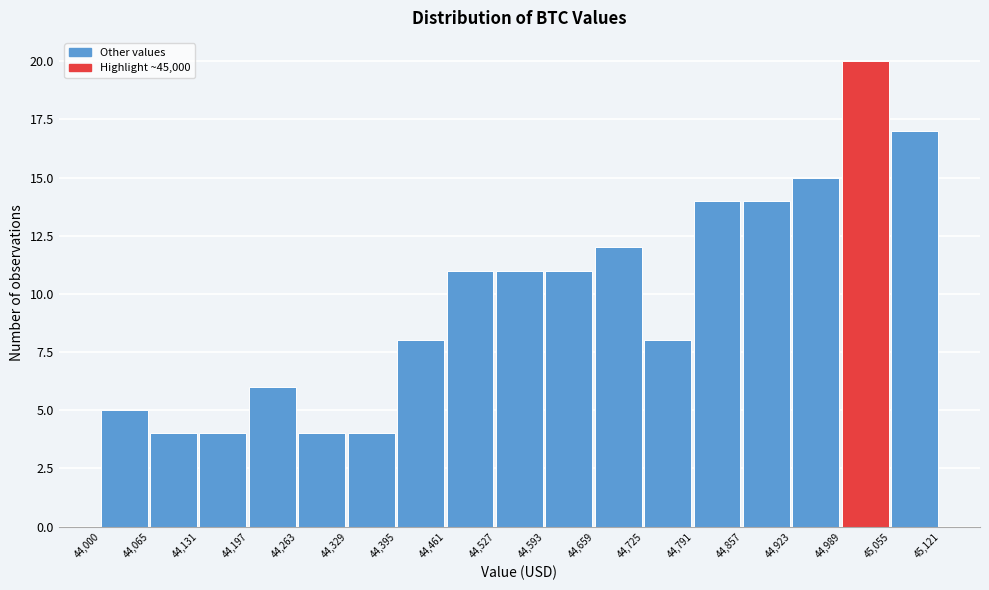

What is the height of the bar covering 44,131 to 44,197 on the x-axis? The values are not printed on the chart, so give them approximately, as read against the axis.

4